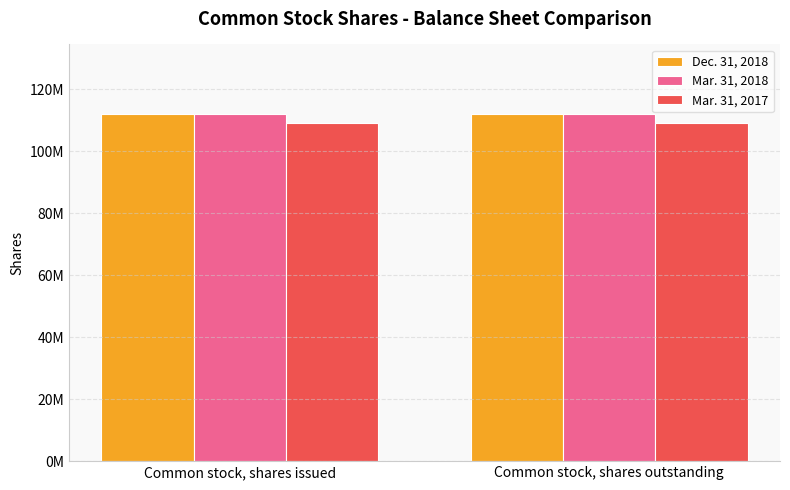

What is the average value of the Mar. 31, 2017 series?

109000000